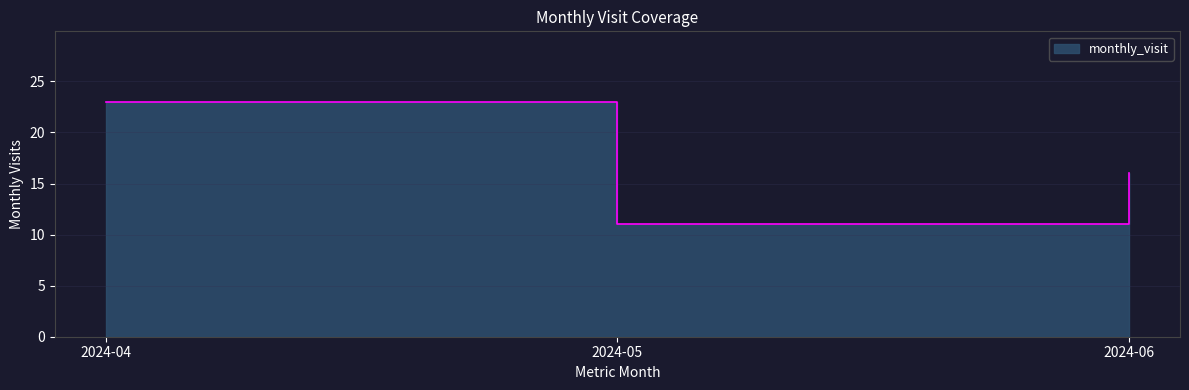

At which category does the chart reach its peak across all series?

2024-04